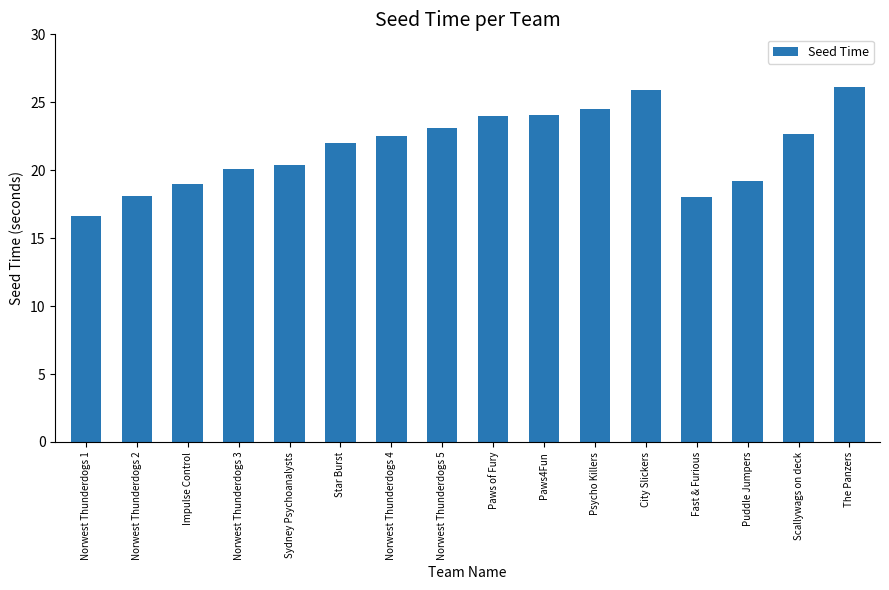

Which label corresponds to the smallest value in the chart?

Norwest Thunderdogs 1